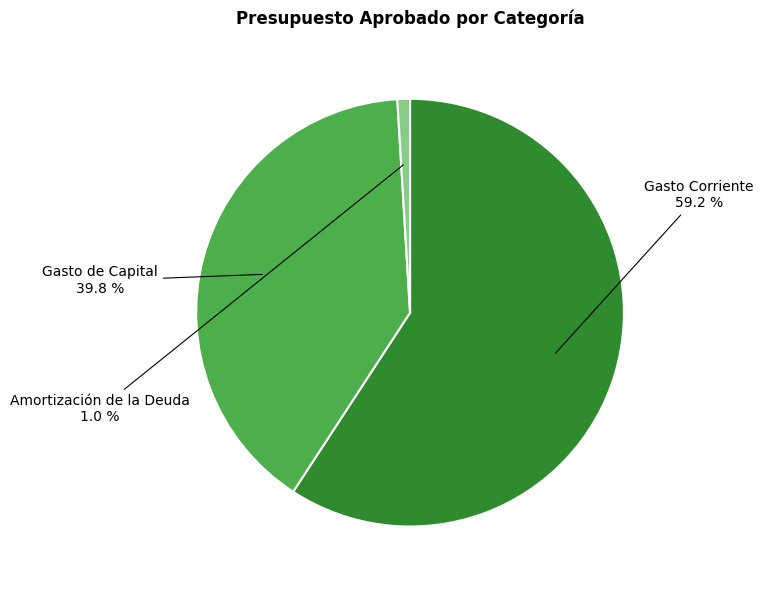

Is there any slice that represents more than half of the pie?

Yes